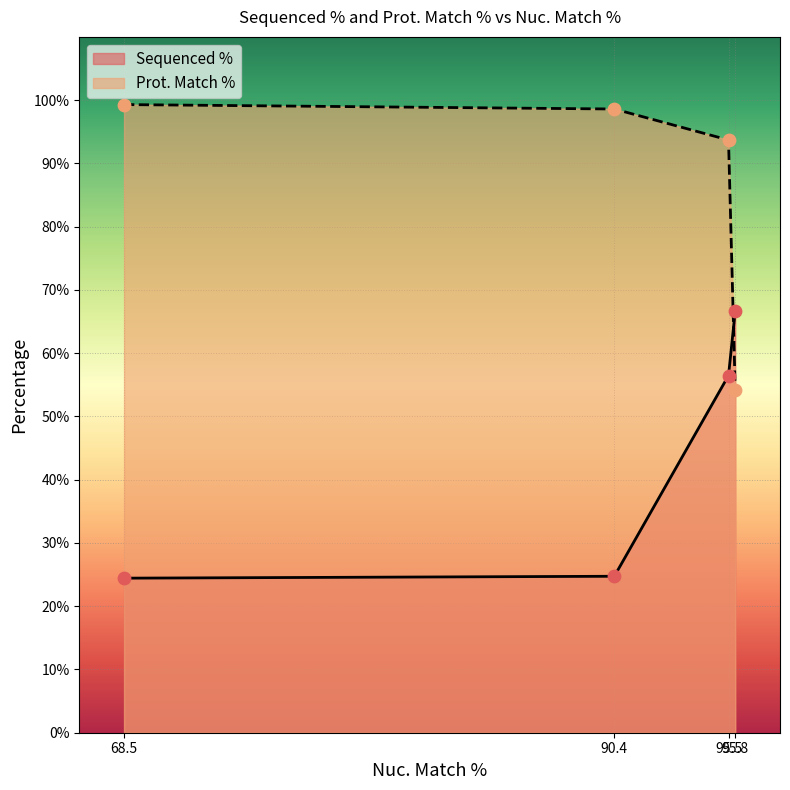

What is the sum of all Sequenced % values?

172.3